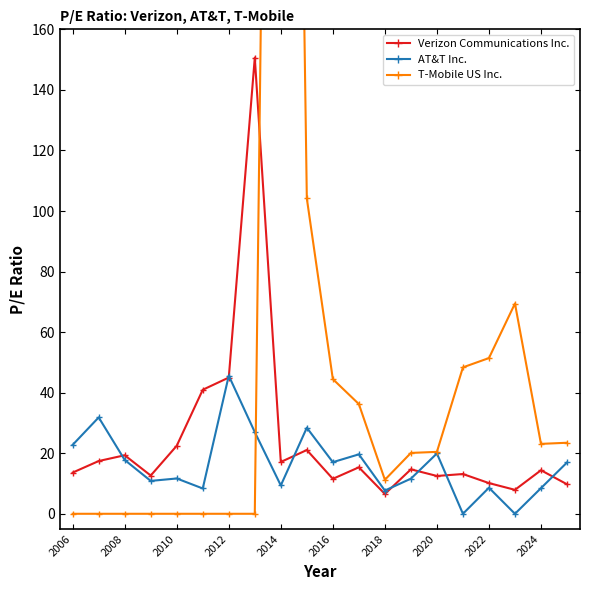

What is the value of the Verizon Communications Inc. point at the 5th from the left?

22.5